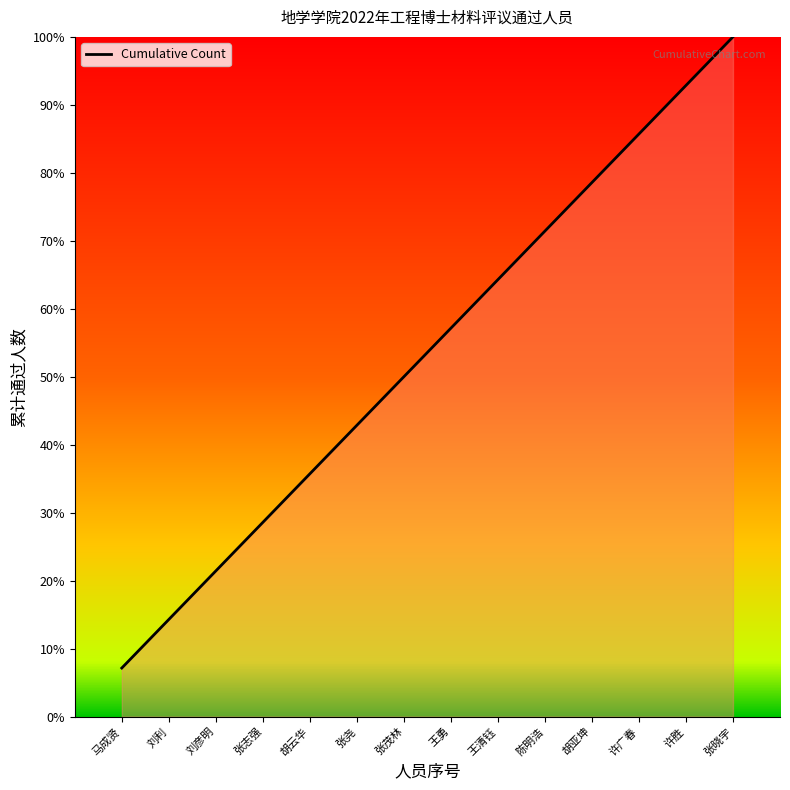

Where is the data nearest to the value 53?

张茂林